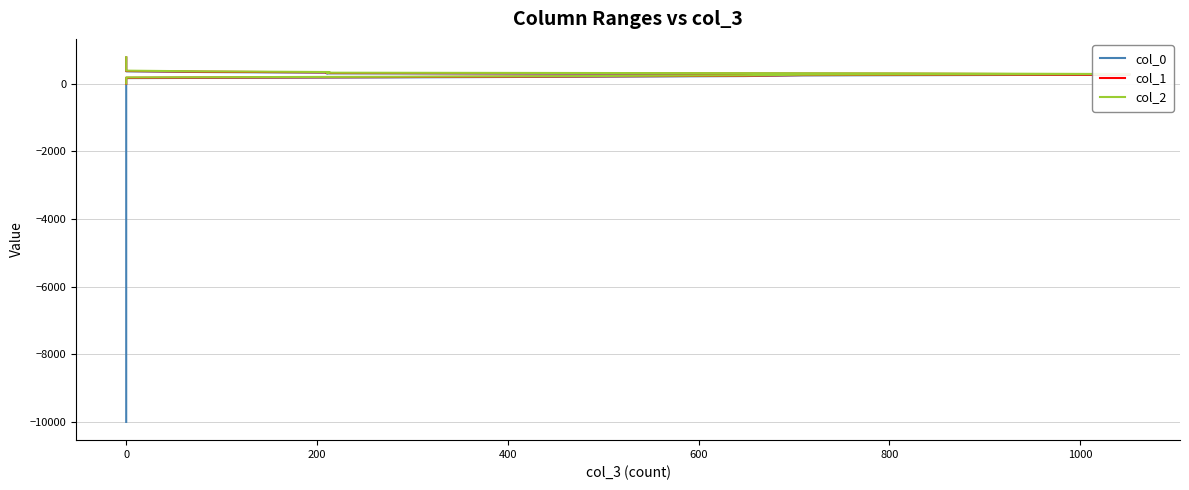

Between 8 and 0, which is larger?

8